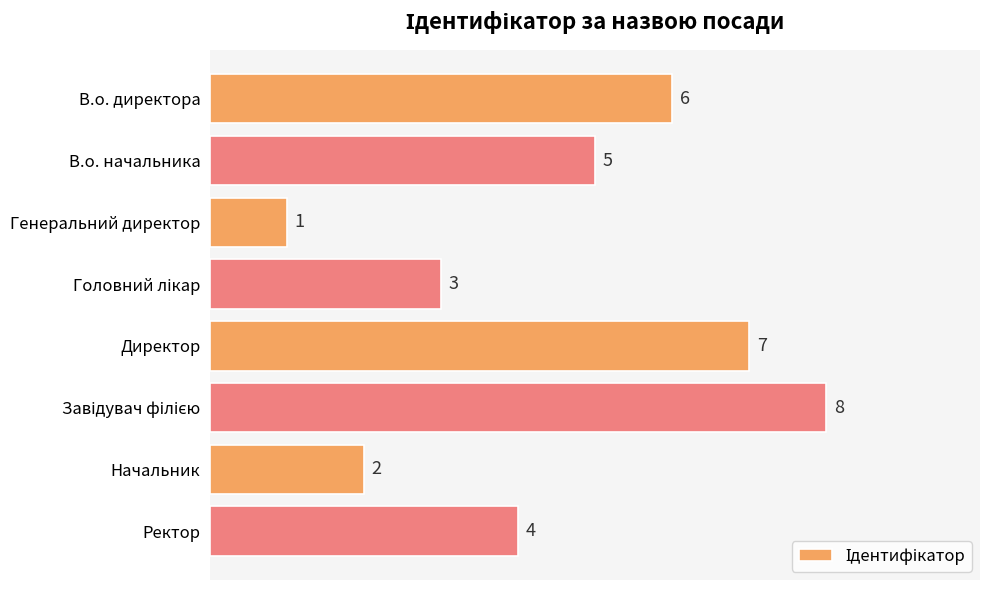

At which category does the chart reach its minimum across all series?

Генеральний директор